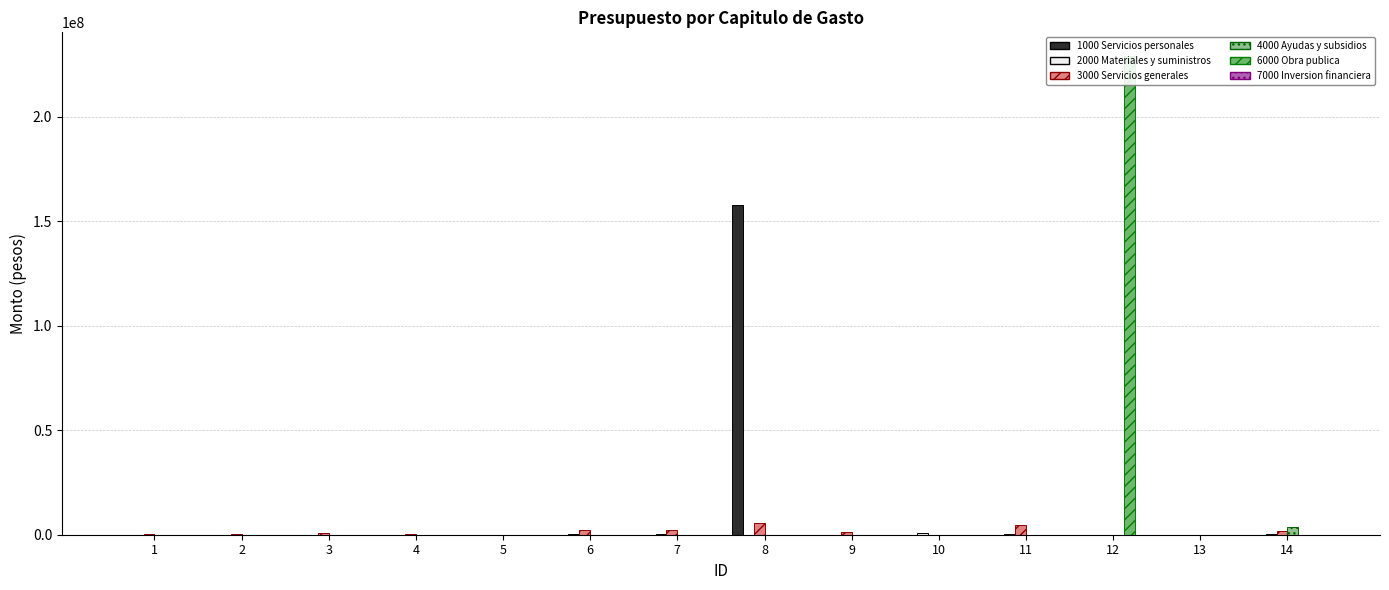

Rank the series by their maximum value, from highest to lowest.

6000 Obra publica, 1000 Servicios personales, 3000 Servicios generales, 4000 Ayudas y subsidios, 2000 Materiales y suministros, 7000 Inversion financiera